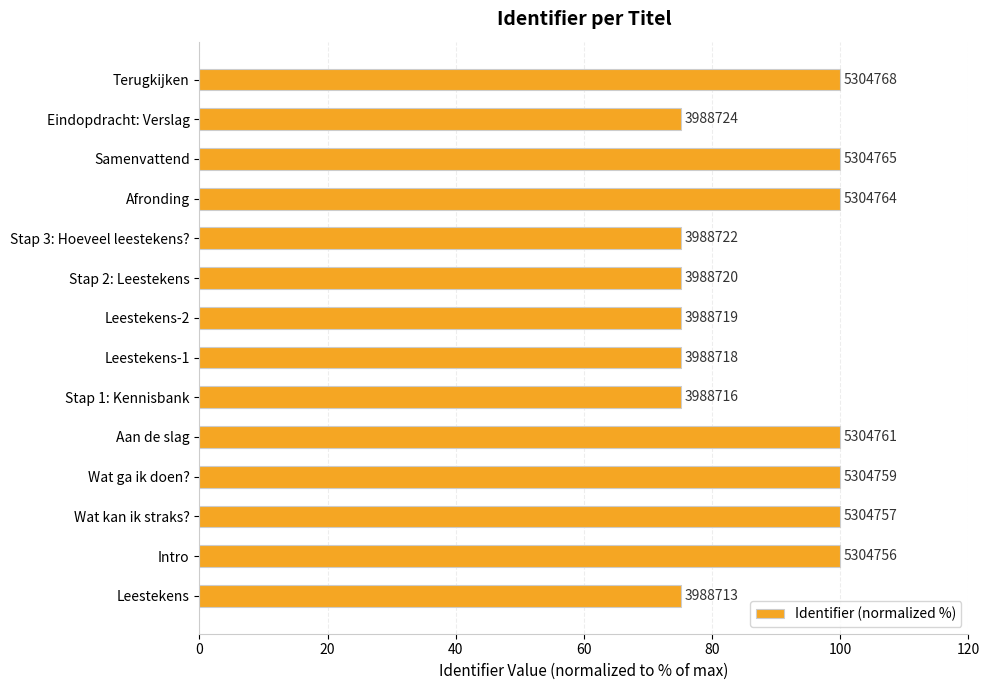

Does the chart contain any negative values?

No